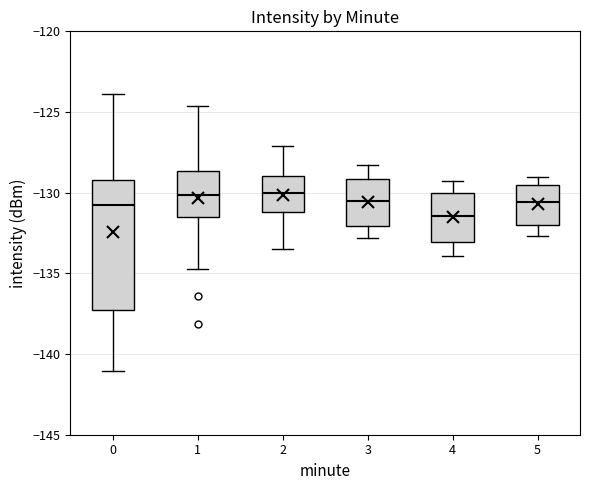

Which box has the lowest median line?

4